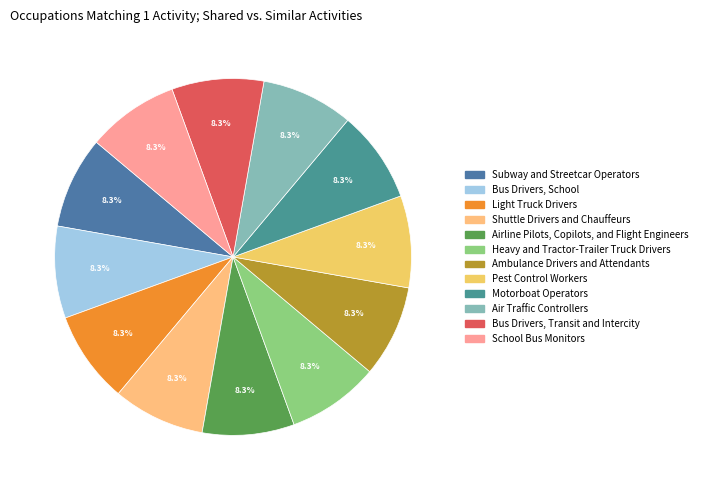

What percentage is the Subway and Streetcar Operators slice, to the nearest percent?

8%